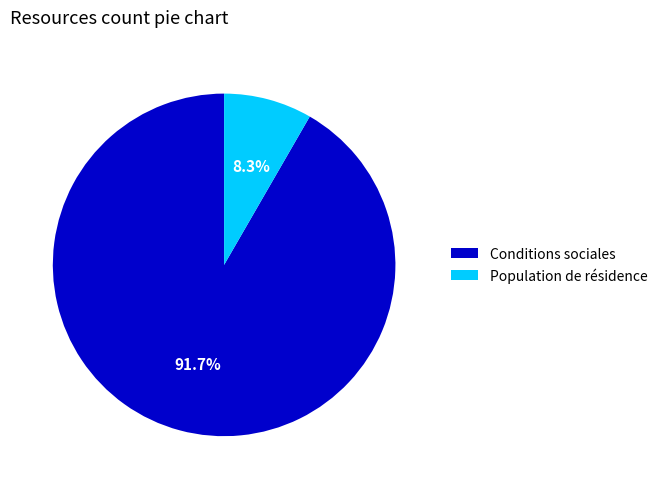

To the nearest percent, what is the average slice percentage?

50%